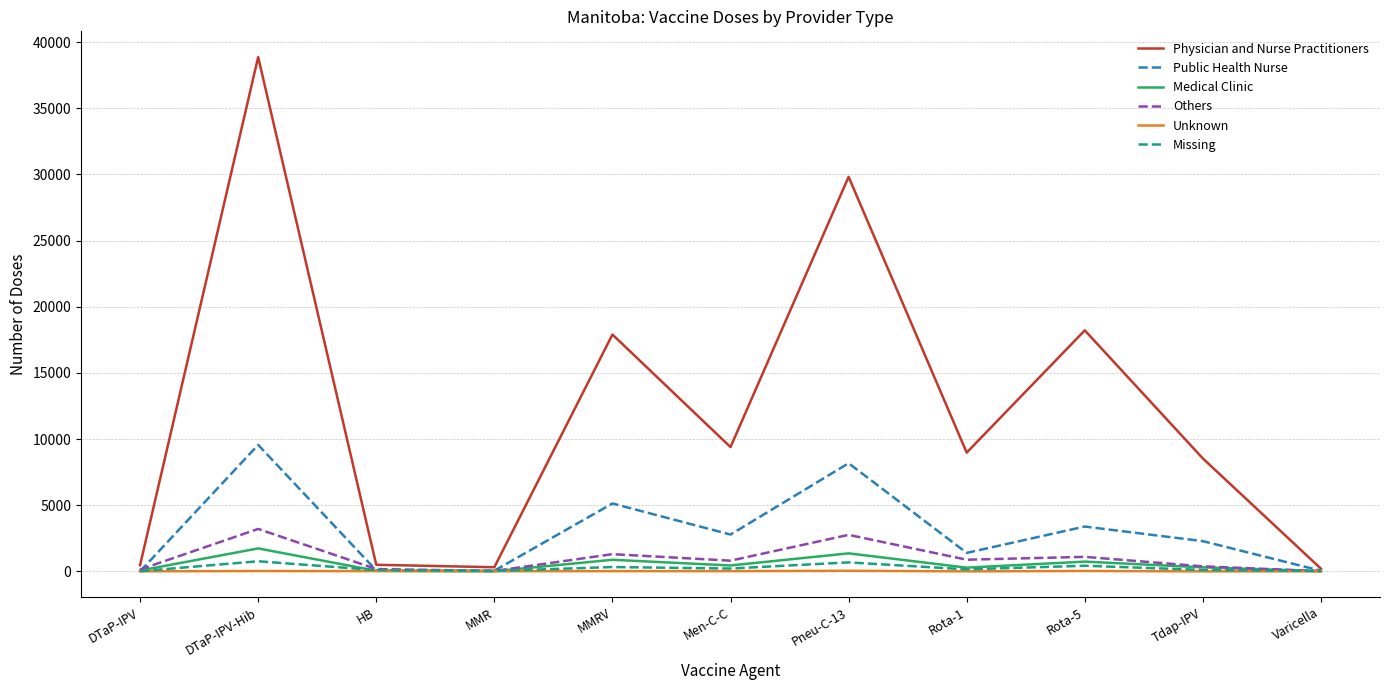

At which category is the sum across all series the highest?

DTaP-IPV-Hib